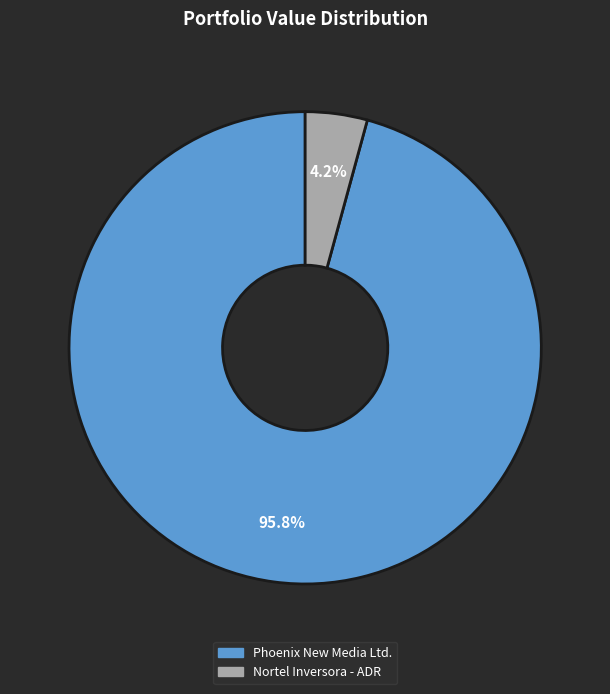

To the nearest percent, what is the average slice percentage?

50%